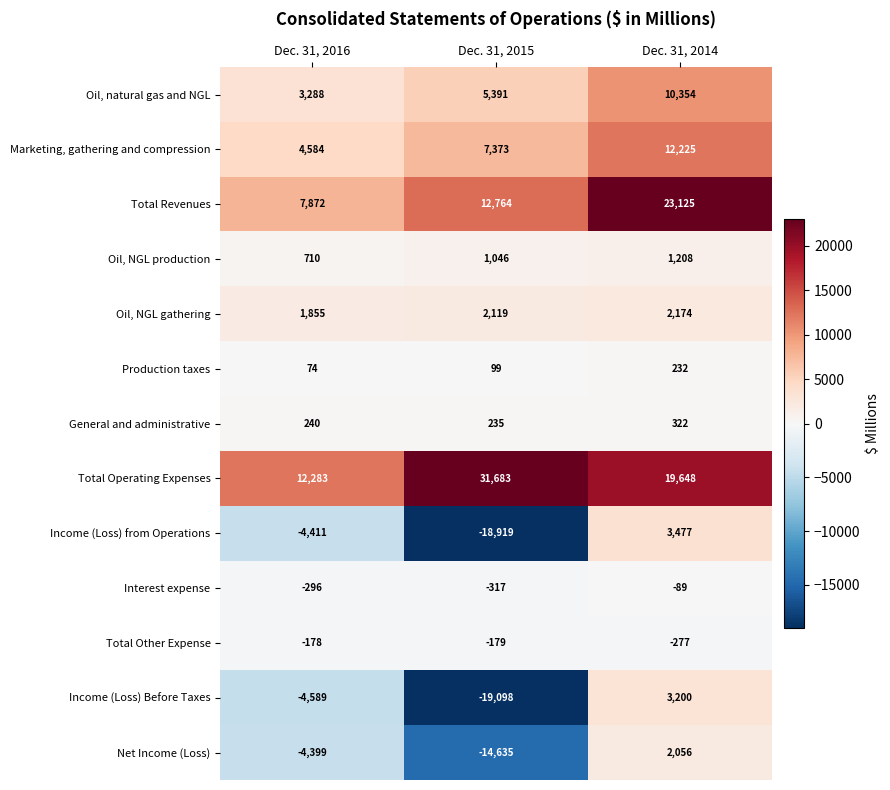

What is the highest value of the Oil, natural gas and NGL series?

10354